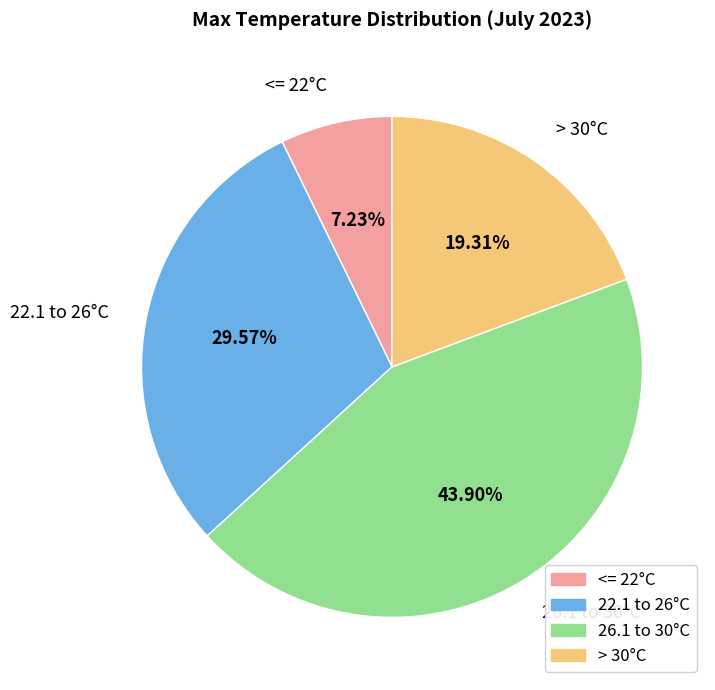

Is there a majority slice in this chart?

No